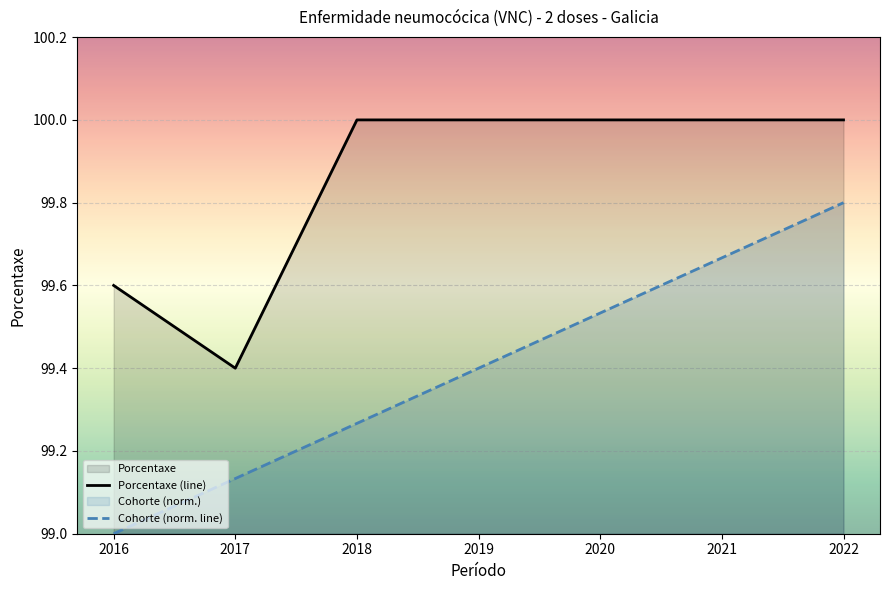

Which series changed the most between 2019 and 2022?

Cohorte (norm. line)